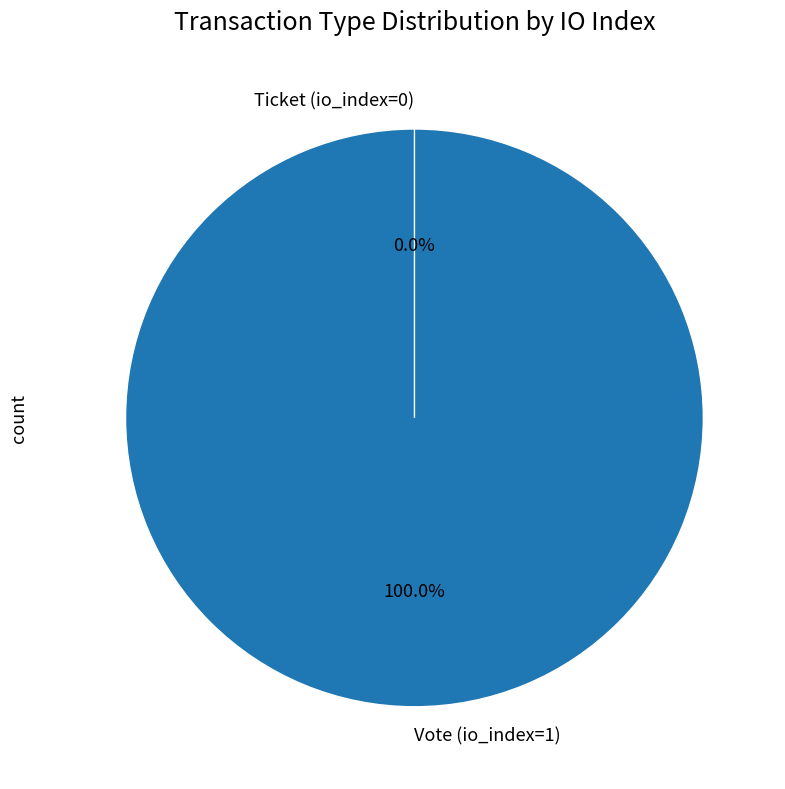

Is it true that Ticket (io_index=0) is 0% of the pie?

True